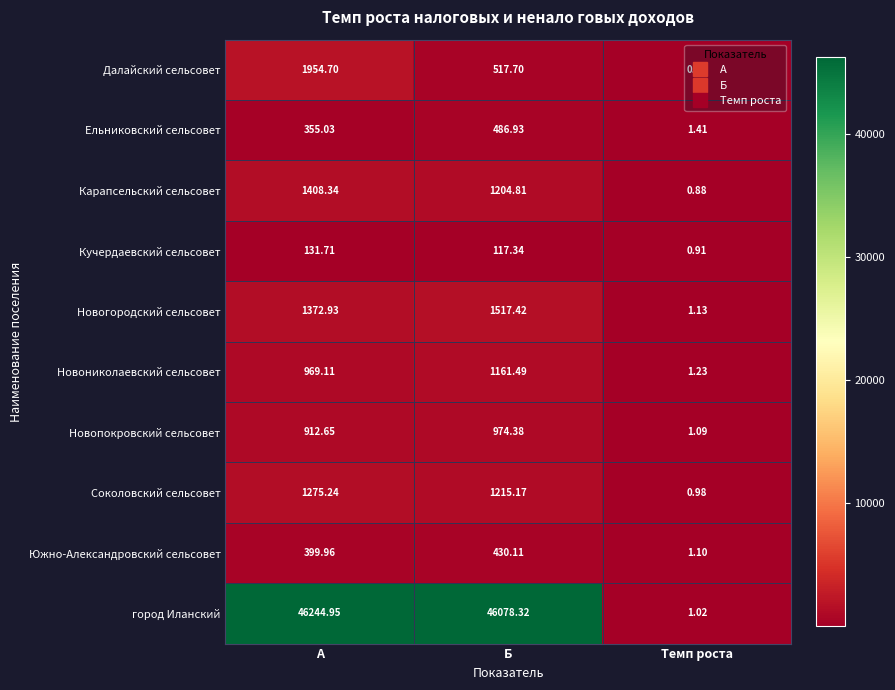

Which category has the lowest value across all series?

Темп роста